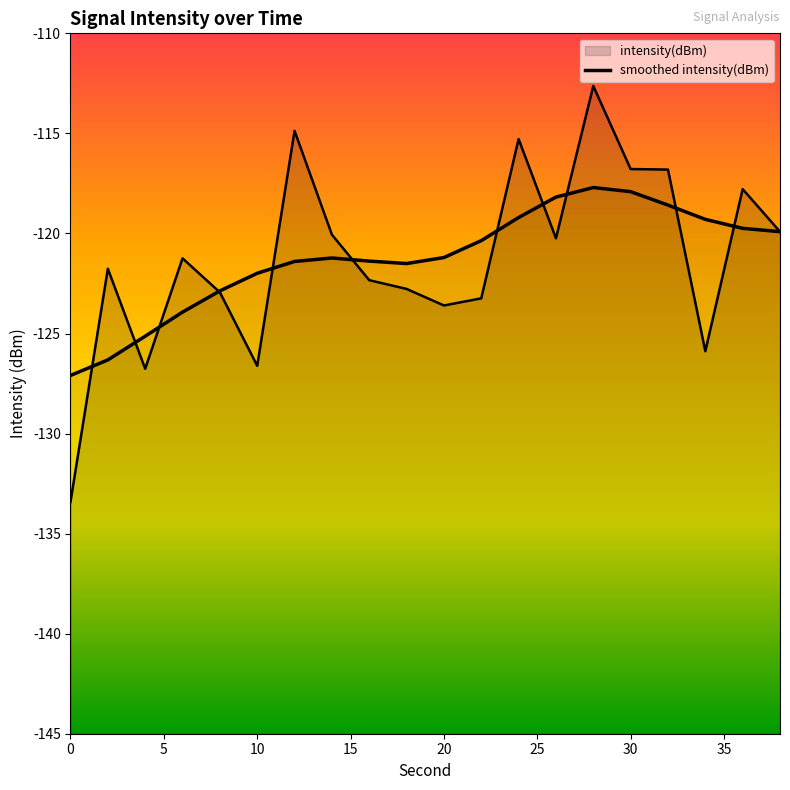

Reading left to right, what are all the values shown in this chart?

-127.1	-126.3	-125.1	-123.9	-122.9	-122.0	-121.4	-121.2	-121.4	-121.5	-121.2	-120.4	-119.2	-118.2	-117.7	-117.9	-118.6	-119.3	-119.7	-119.9